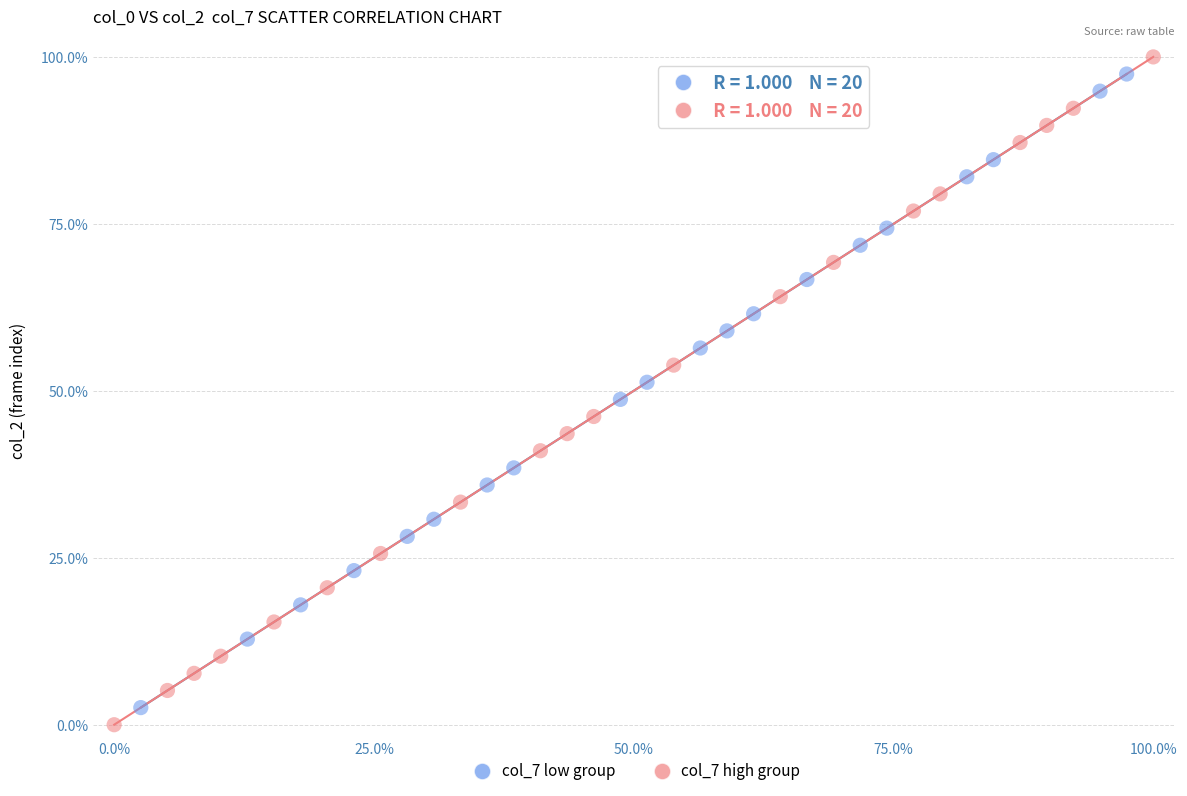

Which series has the largest Y range (max minus min)?

col_7 high group